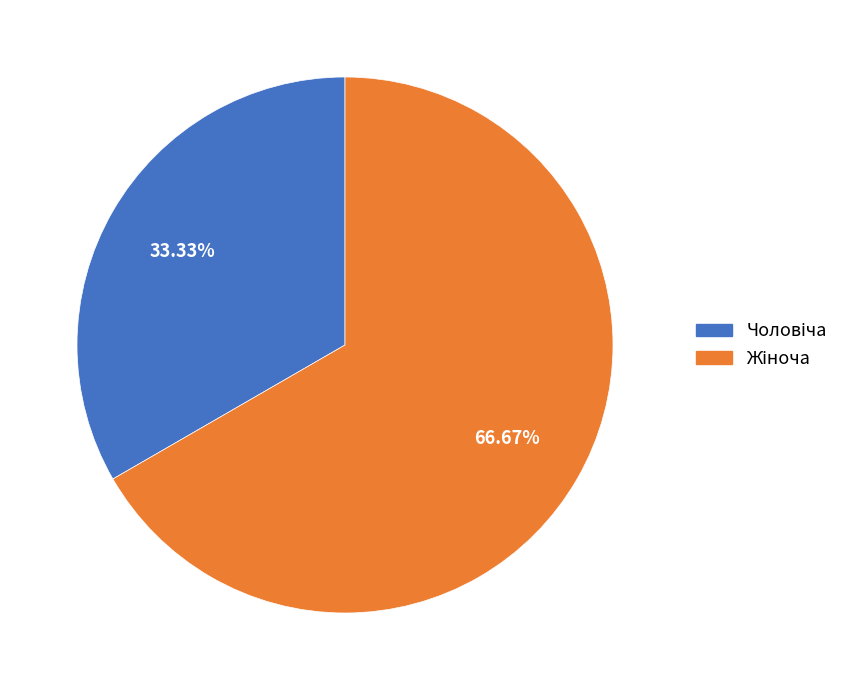

Is there a majority slice in this chart?

Yes